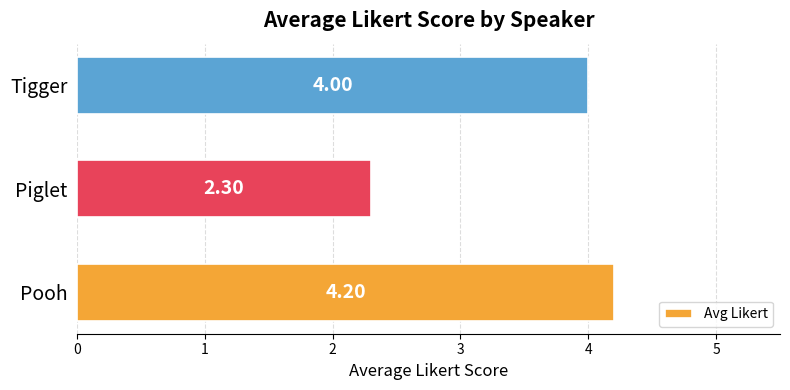

Between Piglet and Tigger, which is larger?

Tigger